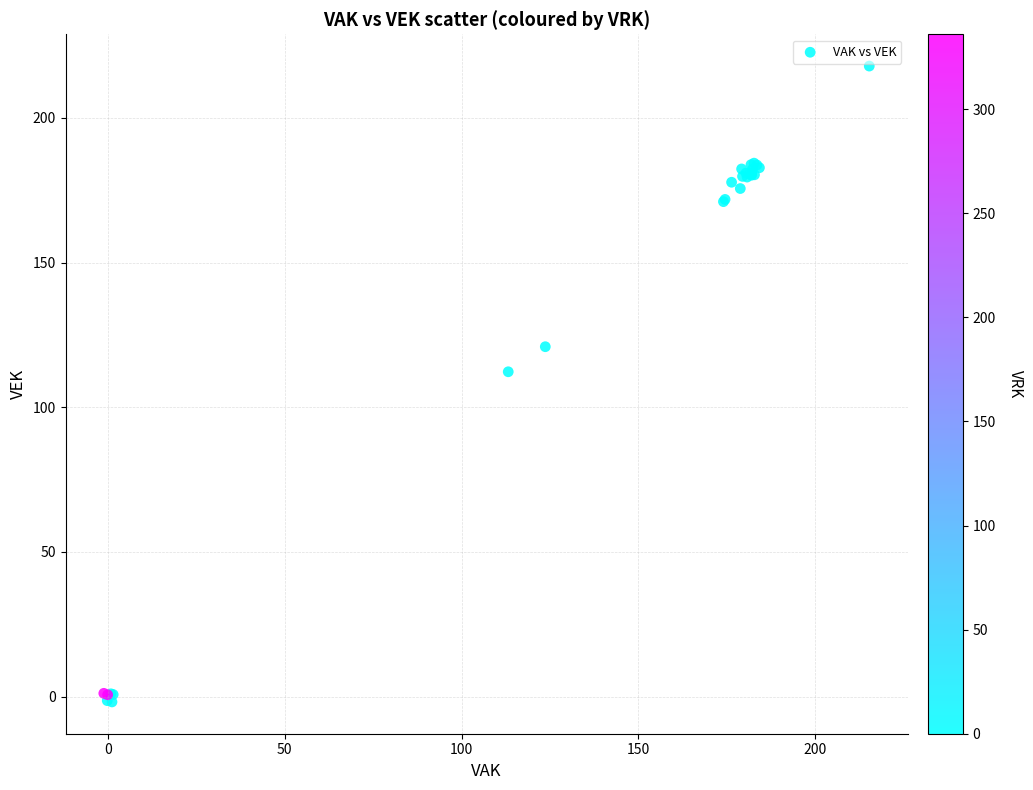

What Y value in the scatter plot is closest to 108?

112.2